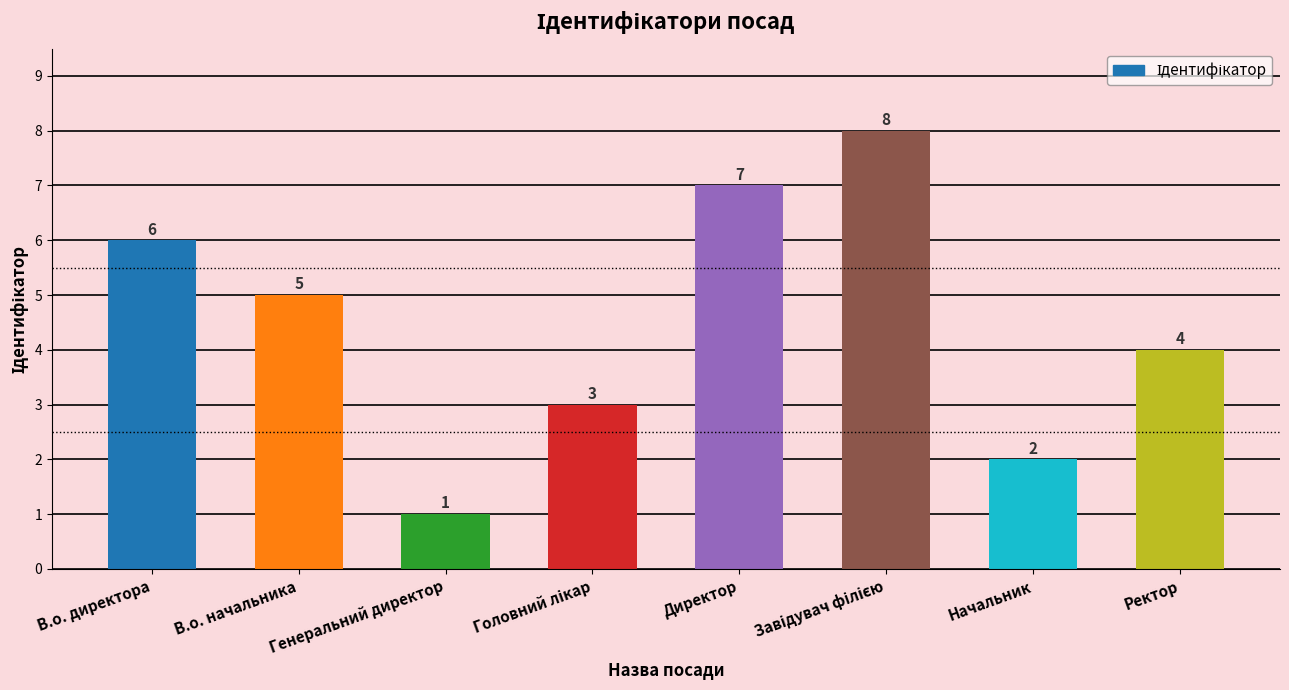

At which category does the chart reach its minimum across all series?

Генеральний директор